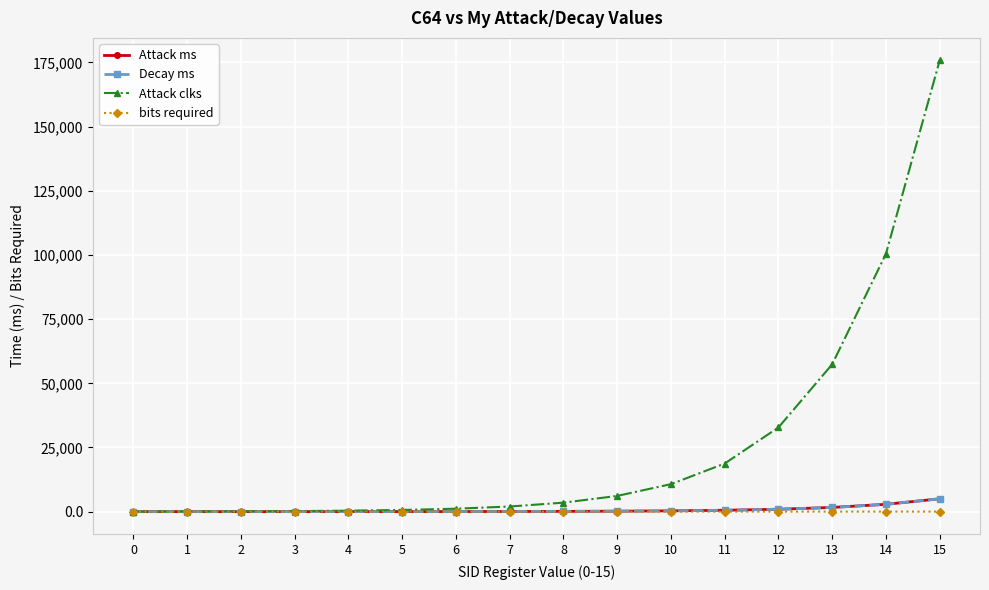

List the series in order of their peak value, lowest first.

bits required, Attack ms, Decay ms, Attack clks